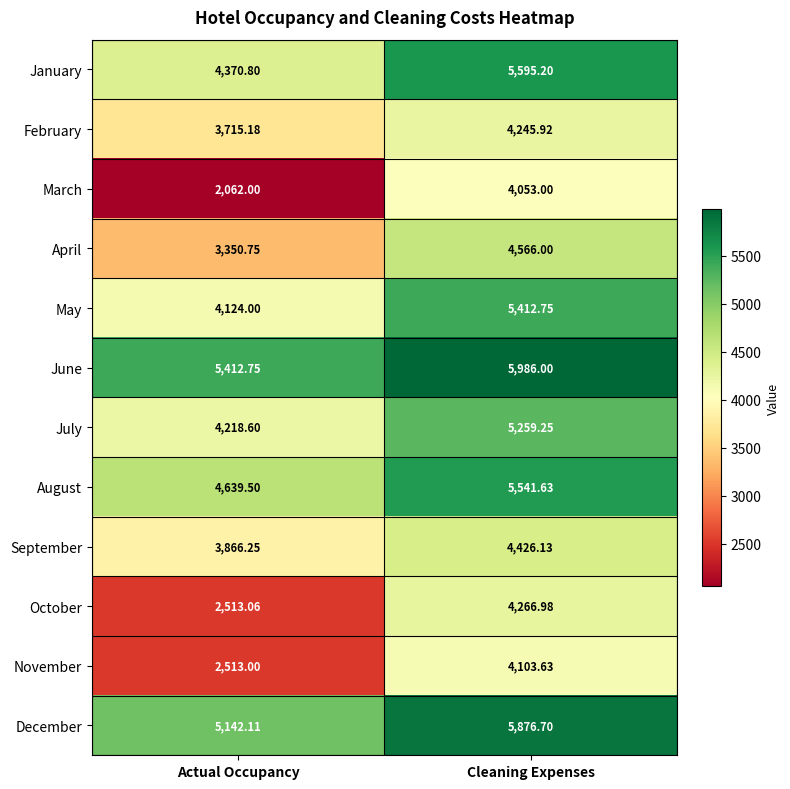

At which label does October reach its minimum?

Actual Occupancy